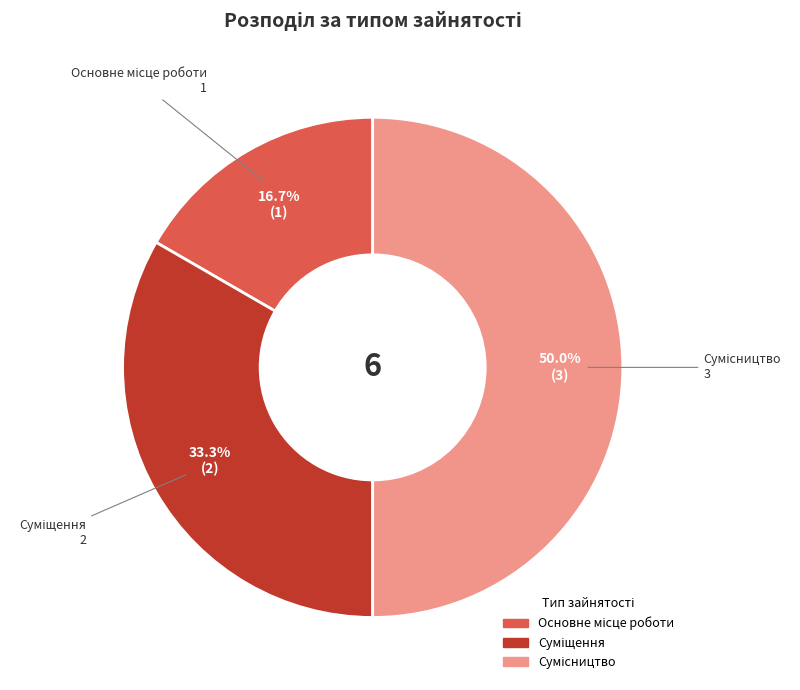

What is the total percentage of Основне місце роботи and Суміщення?

50.0%